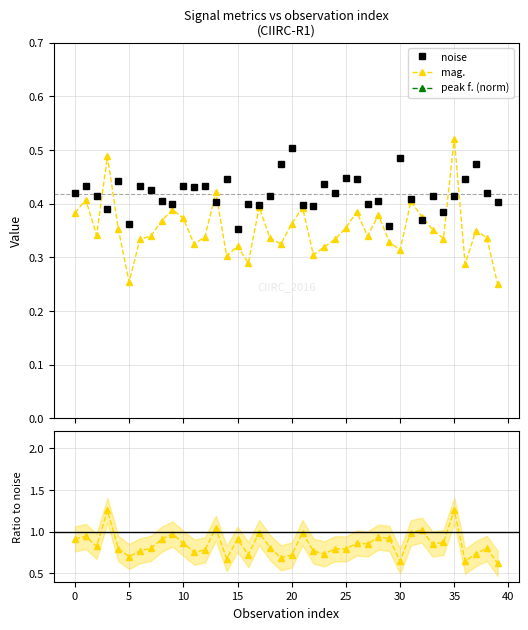

True or false: noise has more than 0 points higher than both neighbors.

True